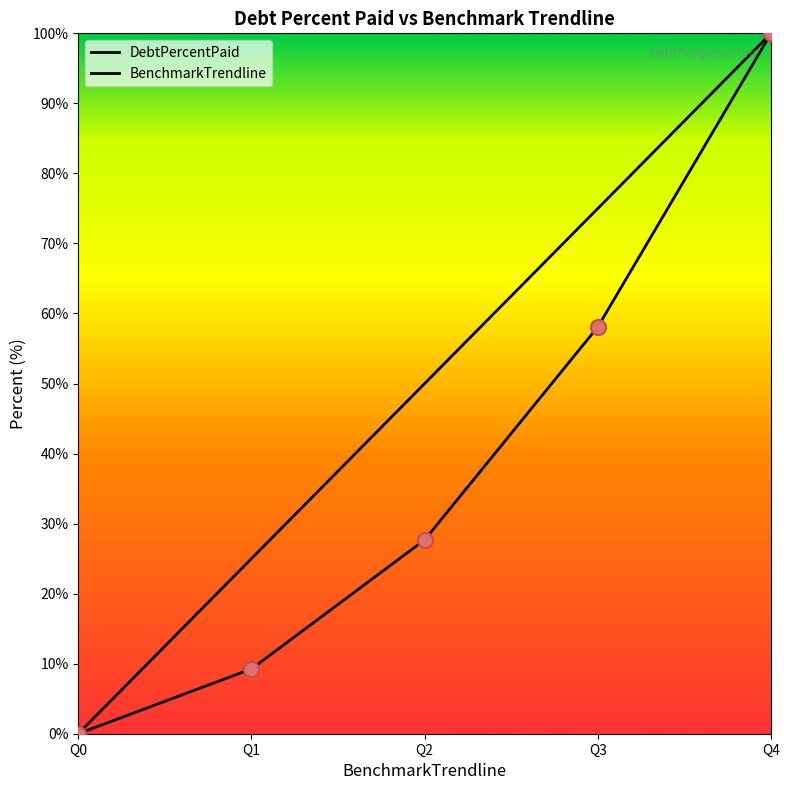

At which category is the sum across all series the highest?

Q4